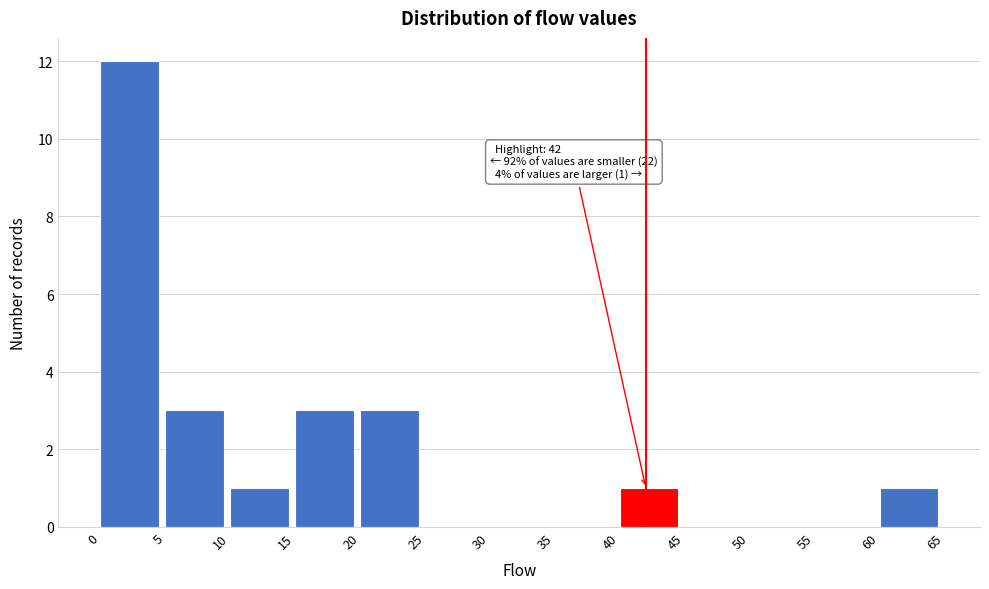

Over which range of the x-axis is the bar tallest?

0 to 5